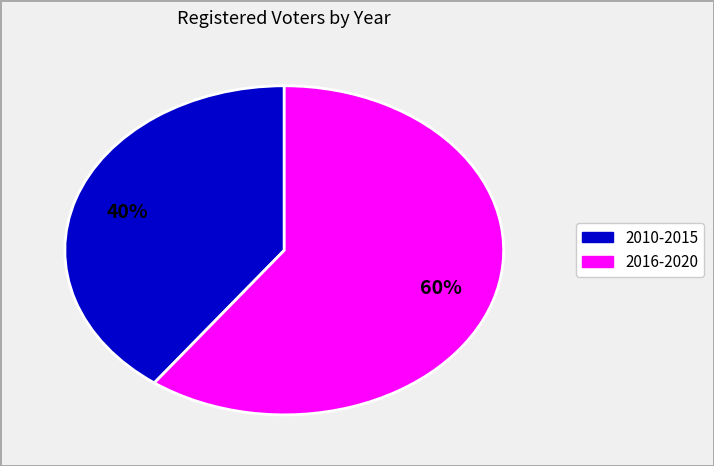

To the nearest percent, what is the difference between the largest and smallest slice percentages?

20%